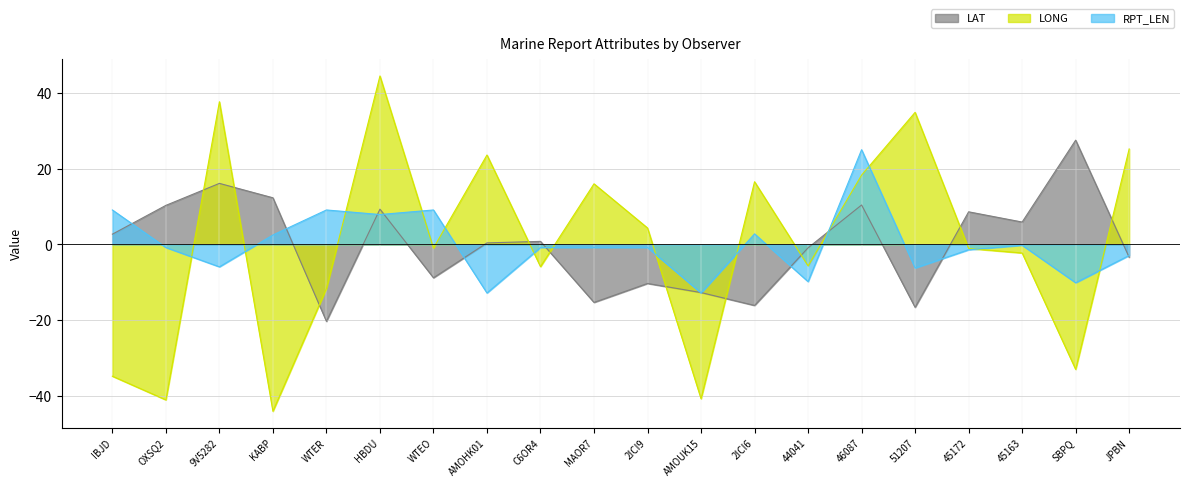

What is the minimum value for LONG?

-44.0